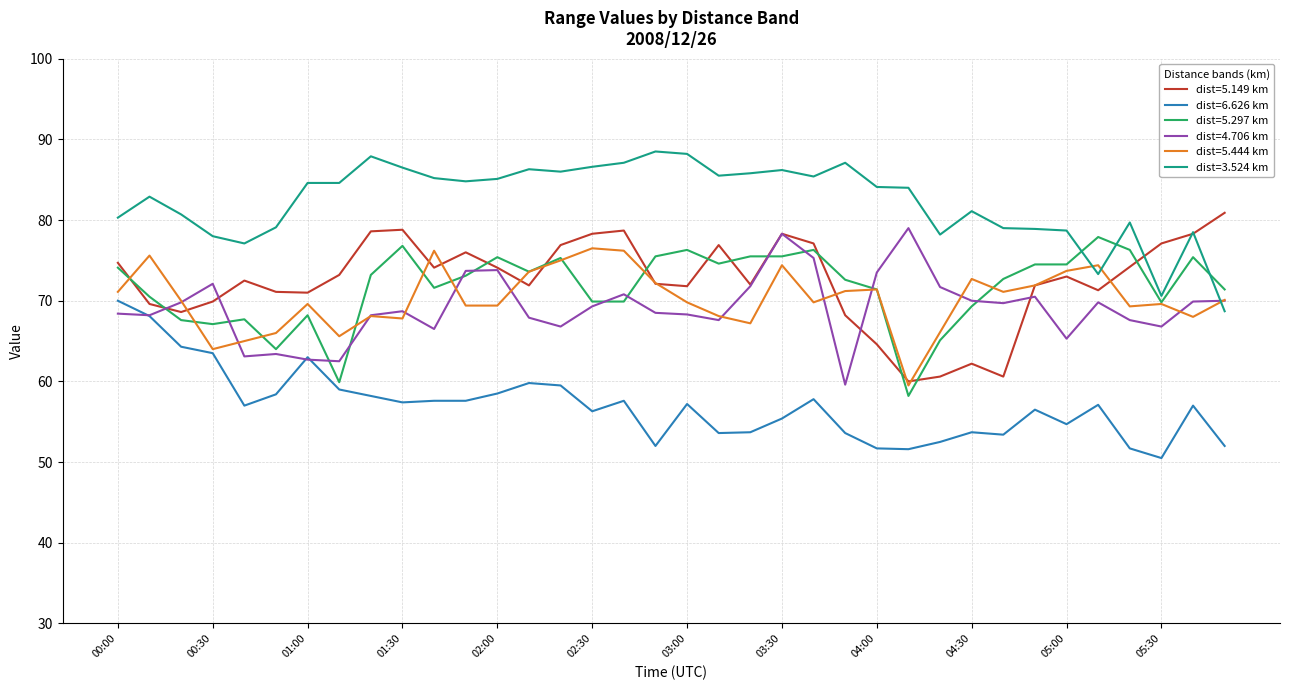

Count the number of categories in the chart.

36